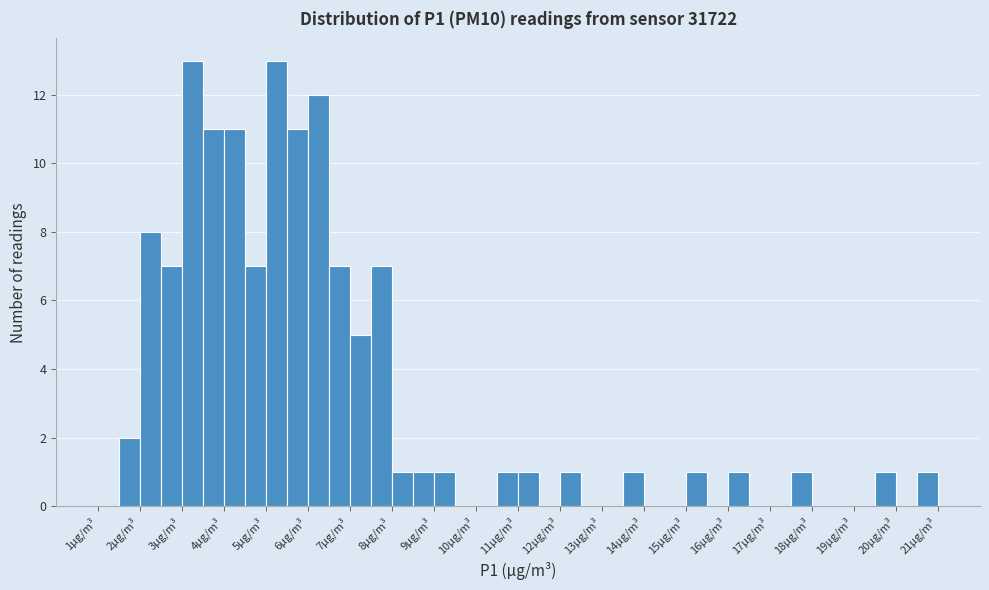

Reading left to right, transcribe this chart: for each bar, give the range it covers on the x-axis and its height. The values are not printed on the chart, so give them approximately, as read against the axis.

1.0 to 1.5: 0
1.5 to 2.0: 2
2.0 to 2.5: 8
2.5 to 3.0: 7
3.0 to 3.5: 13
3.5 to 4.0: 11
4.0 to 4.5: 11
4.5 to 5.0: 7
5.0 to 5.5: 13
5.5 to 6.0: 11
6.0 to 6.5: 12
6.5 to 7.0: 7
7.0 to 7.5: 5
7.5 to 8.0: 7
8.0 to 8.5: 1
8.5 to 9.0: 1
9.0 to 9.5: 1
9.5 to 10.0: 0
10.0 to 10.5: 0
10.5 to 11.0: 1
11.0 to 11.5: 1
11.5 to 12.0: 0
12.0 to 12.5: 1
12.5 to 13.0: 0
13.0 to 13.5: 0
13.5 to 14.0: 1
14.0 to 14.5: 0
14.5 to 15.0: 0
15.0 to 15.5: 1
15.5 to 16.0: 0
16.0 to 16.5: 1
16.5 to 17.0: 0
17.0 to 17.5: 0
17.5 to 18.0: 1
18.0 to 18.5: 0
18.5 to 19.0: 0
19.0 to 19.5: 0
19.5 to 20.0: 1
20.0 to 20.5: 0
20.5 to 21.0: 1